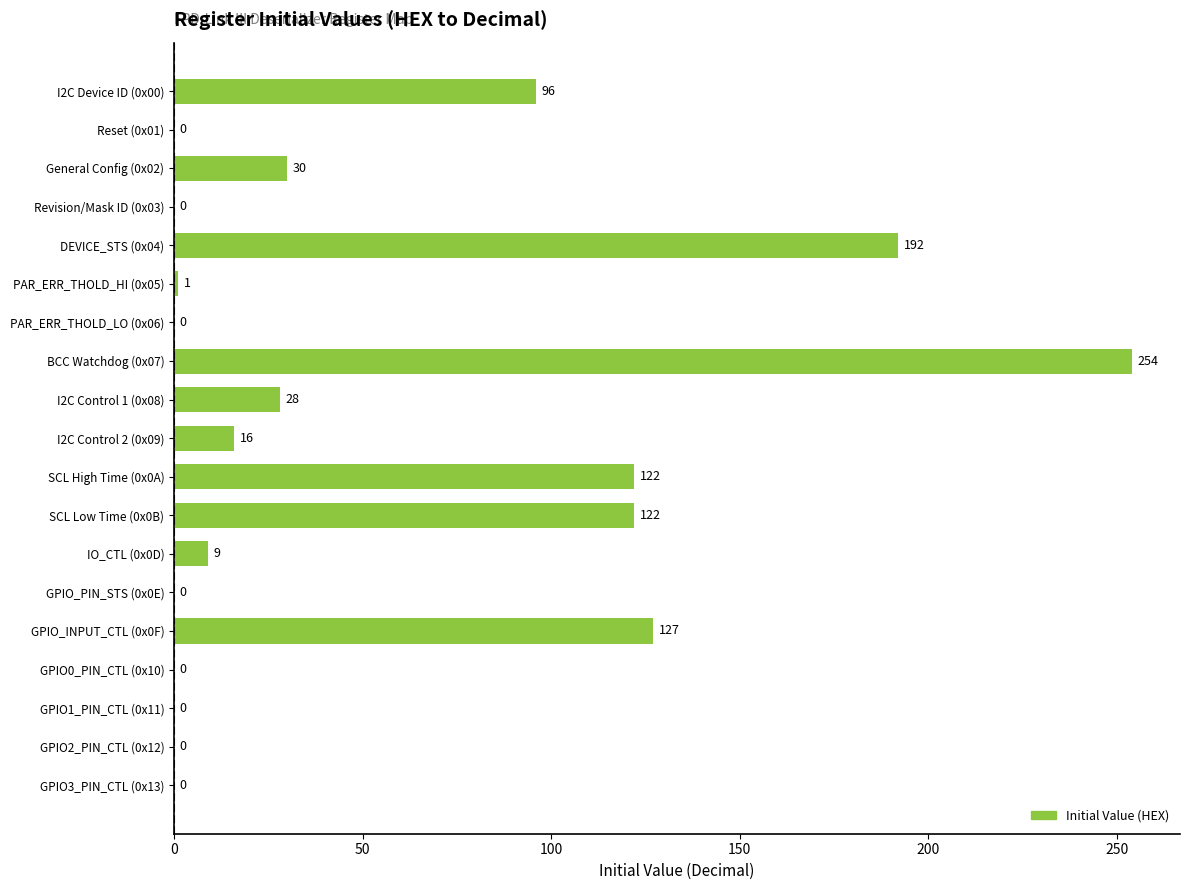

What is the sum of the values at I2C Control 1 (0x08) and BCC Watchdog (0x07)?

282